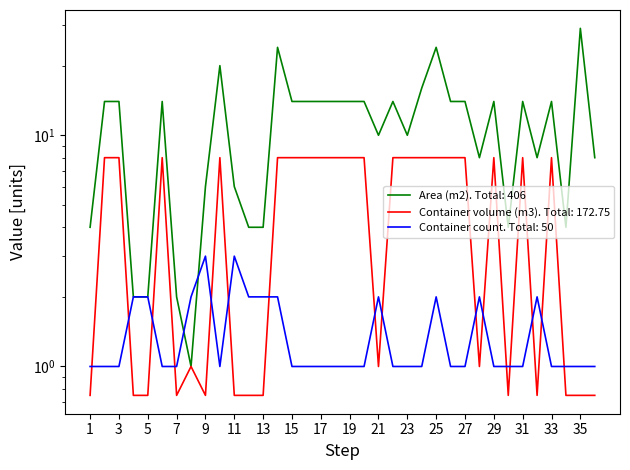

What is the spread (max minus min) of values at 6?

13.0